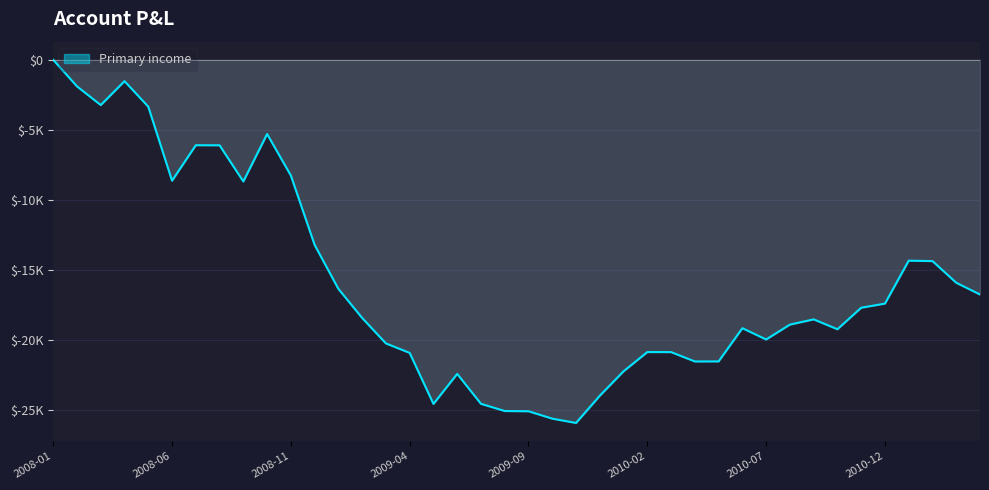

How many values are below zero?

39